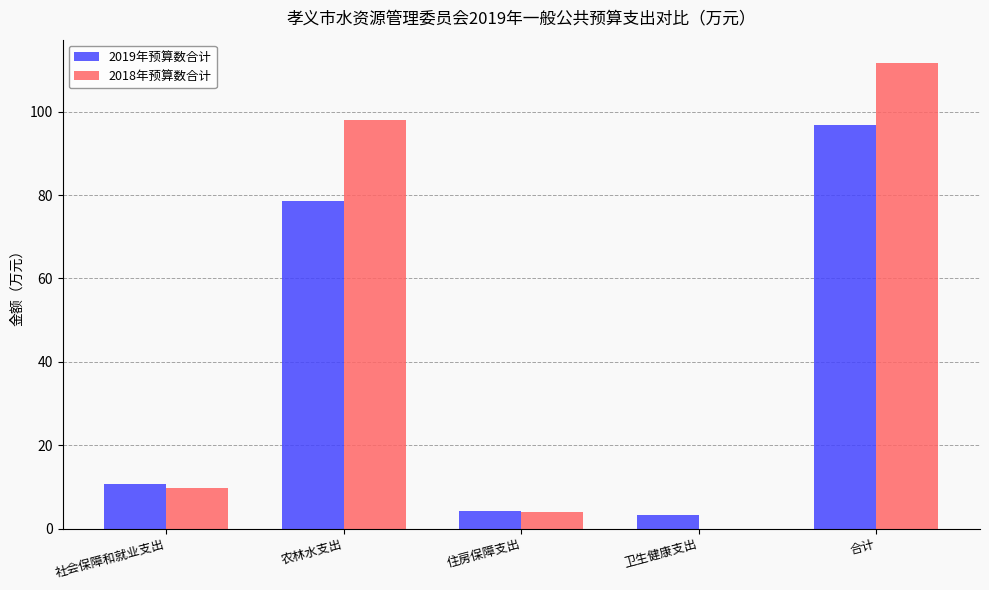

Is the value of 2018年预算数合计 at 卫生健康支出 greater than the value of 2019年预算数合计 at 卫生健康支出?

No